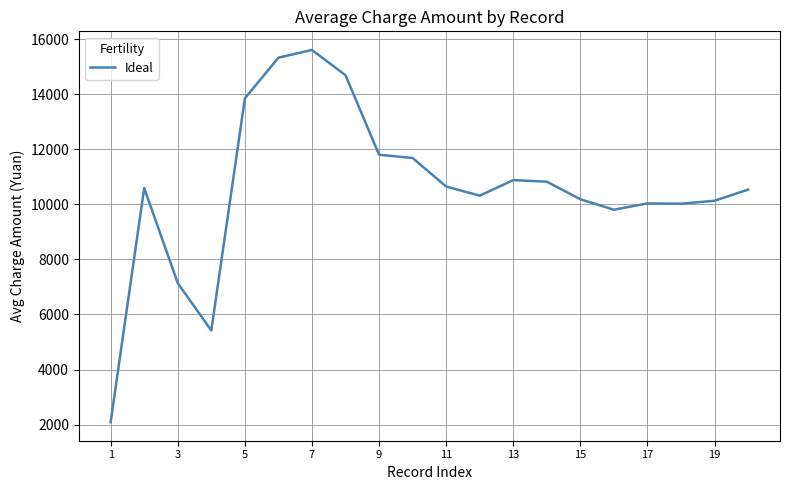

What is the smallest value displayed?

2090.0